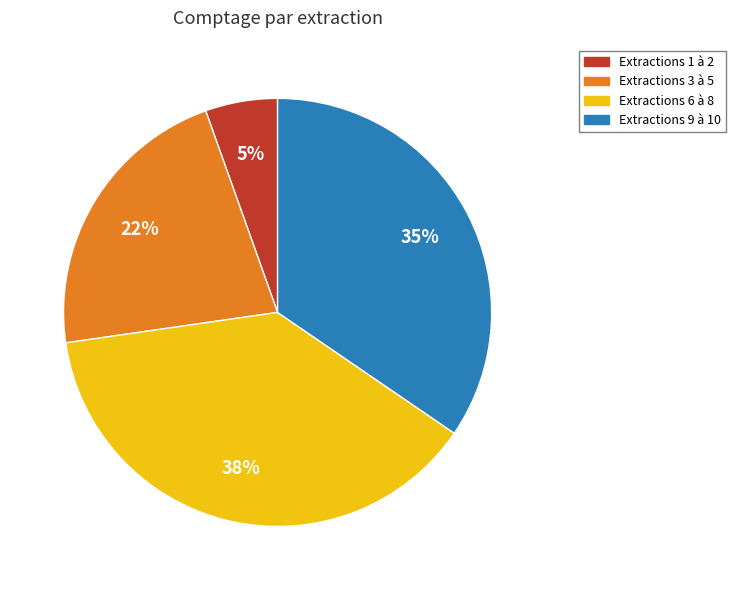

Which slice is the largest?

Extractions 6 à 8